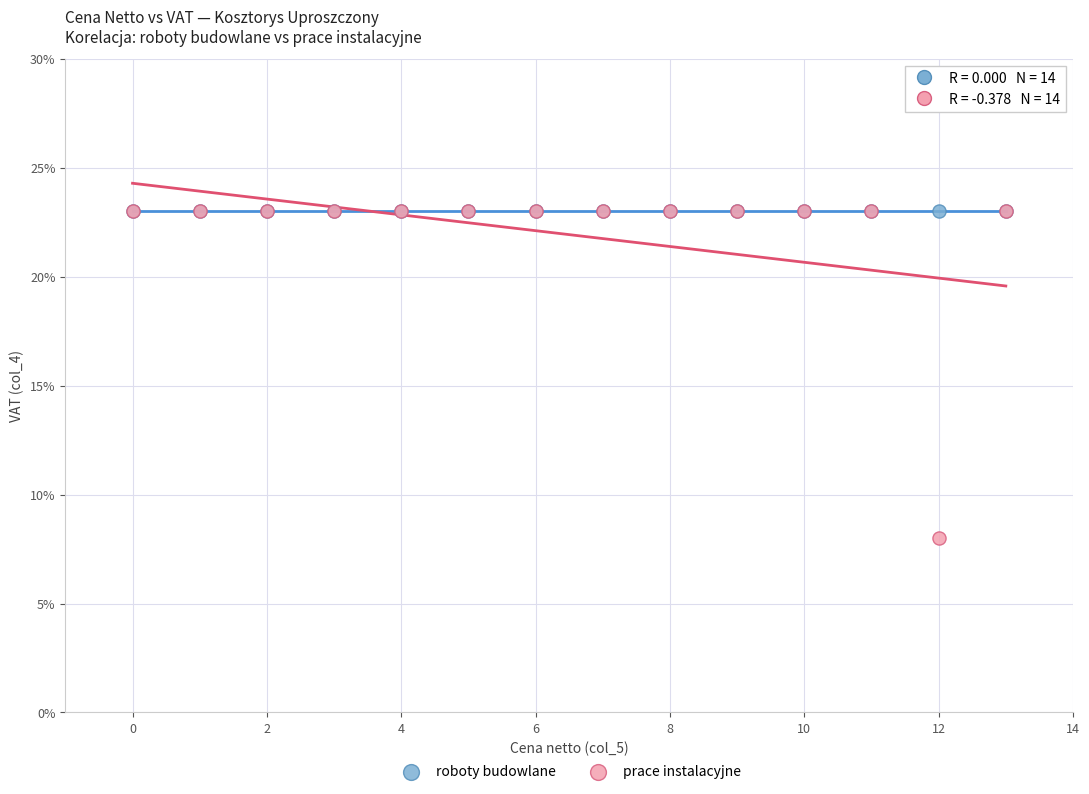

What are all the series names shown in the legend?

roboty budowlane, prace instalacyjne